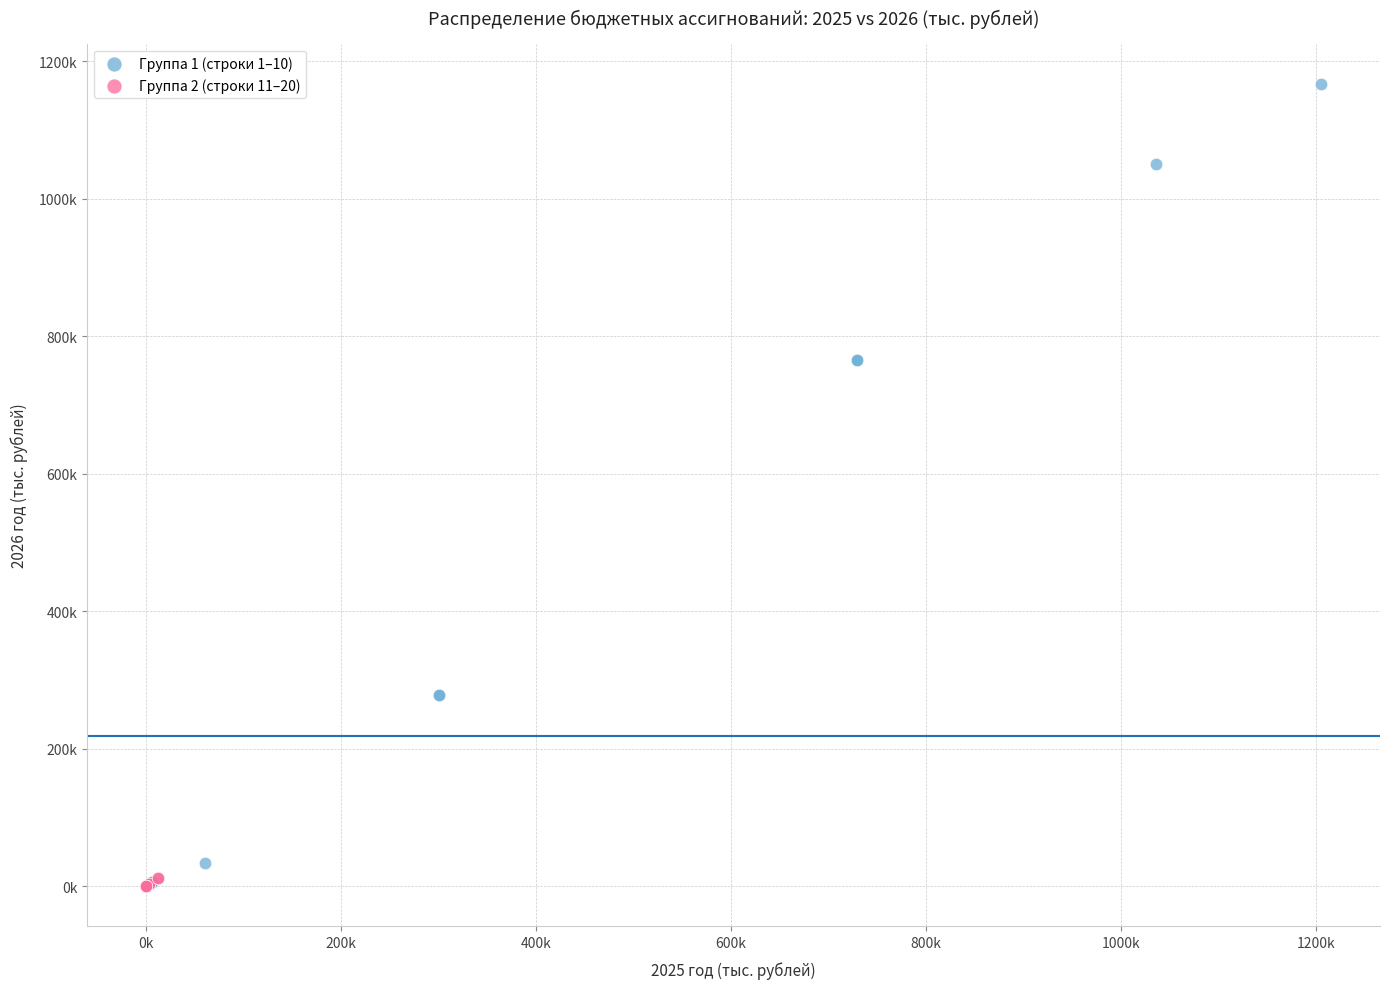

What are all the series names shown in the legend?

Группа 1 (строки 1–10), Группа 2 (строки 11–20)